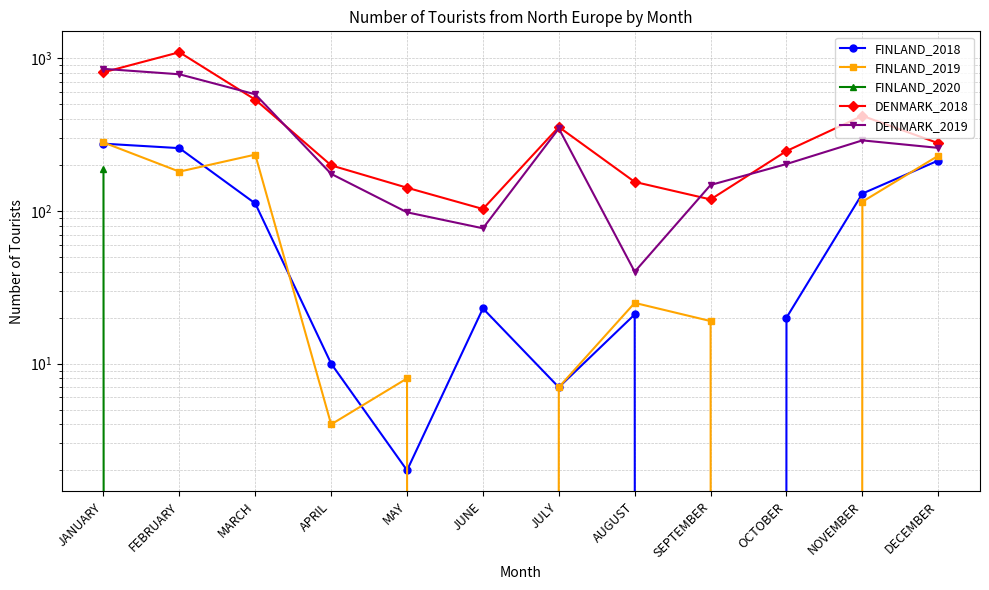

Which series has the largest range (max minus min)?

DENMARK_2018